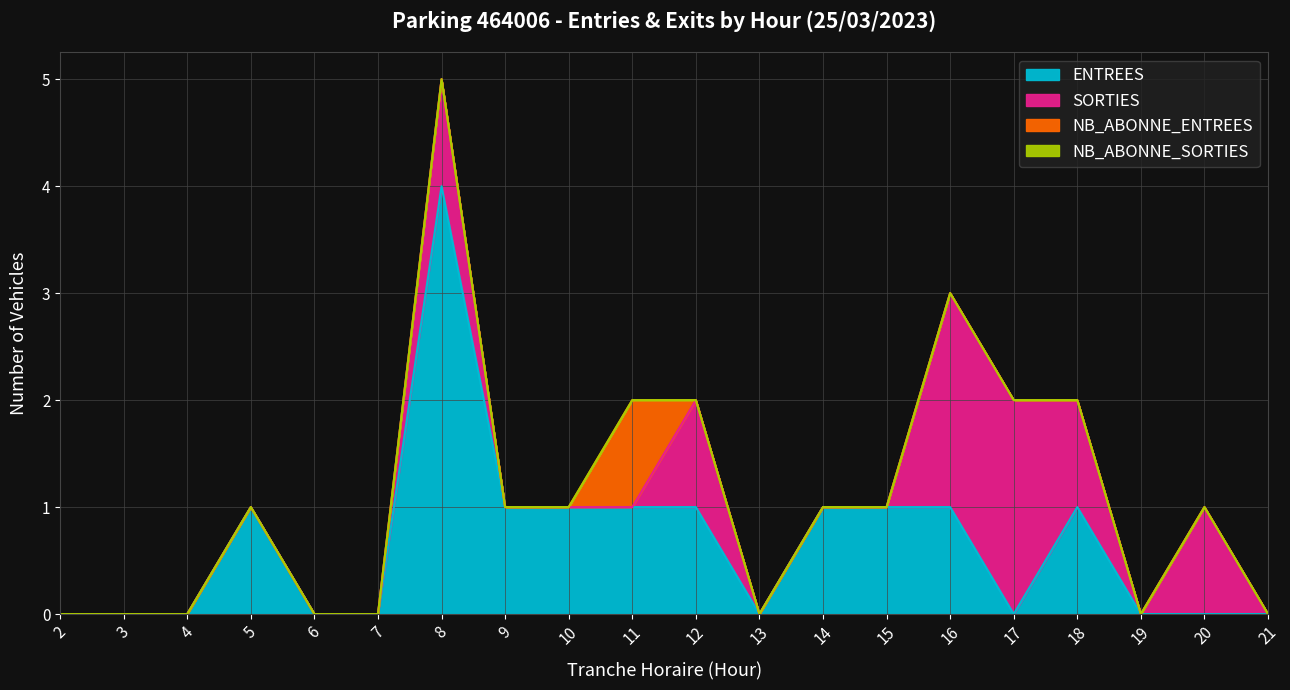

How many ENTREES values are between 0 and 1?

19